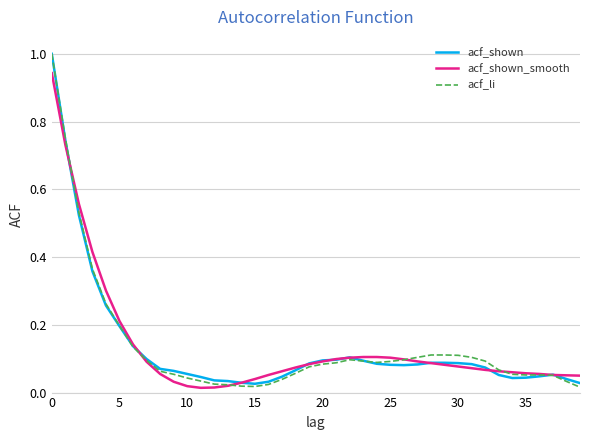

Which series has the widest spread of values?

acf_li